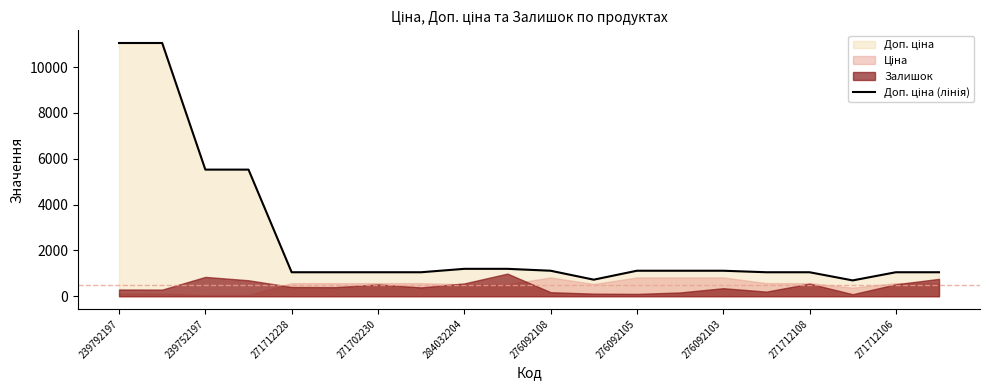

What is the change in value from 276092105 to 271712108?

-65.9